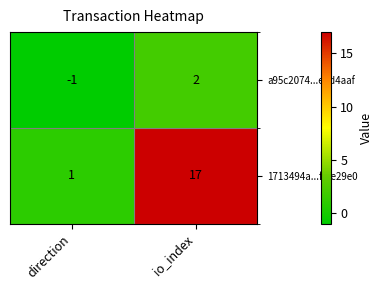

What is the approximate value of 1713494a...ff7e29e0 at io_index, to the nearest 10?

20